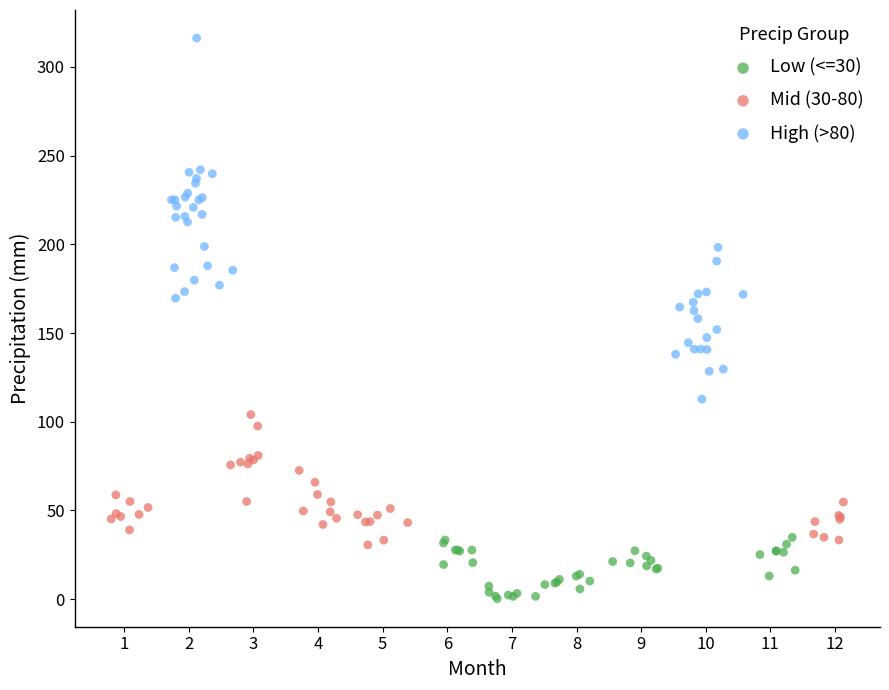

Which series contains the highest Y value?

High (>80)